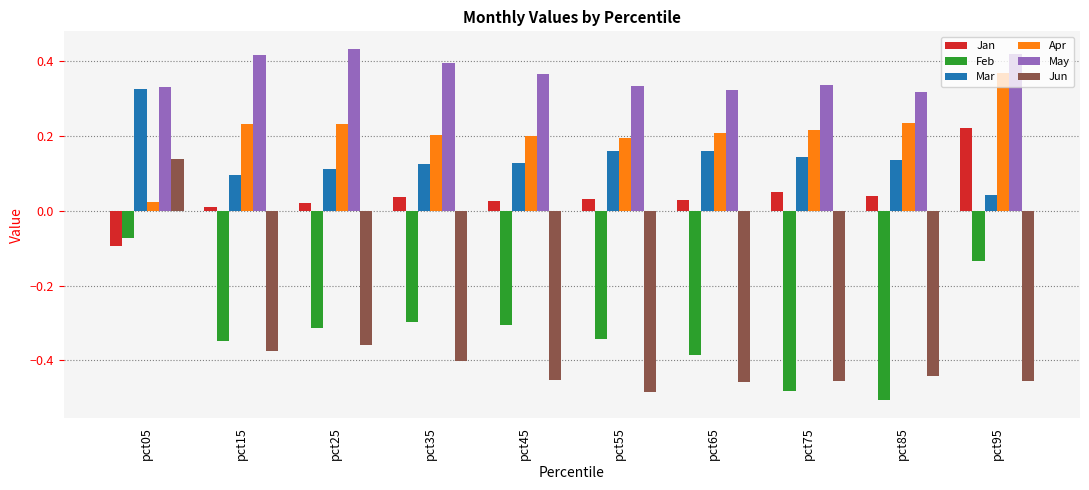

Which category has the lowest value in the Jan series?

pct05